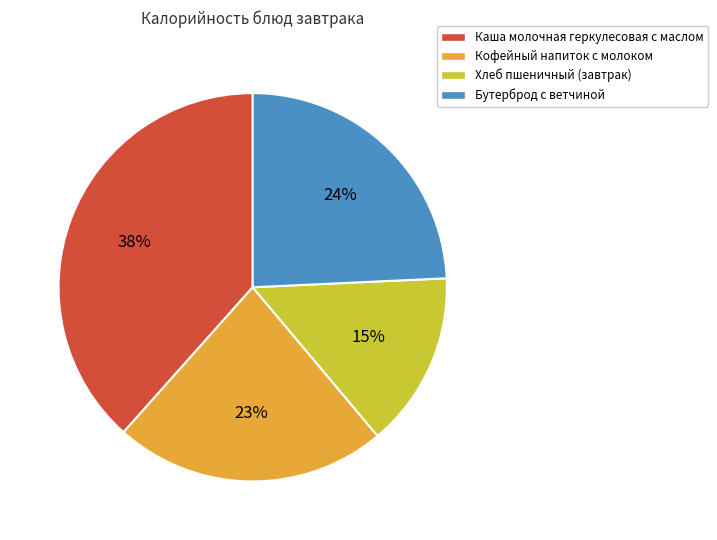

Which slice is the largest?

Каша молочная геркулесовая с маслом